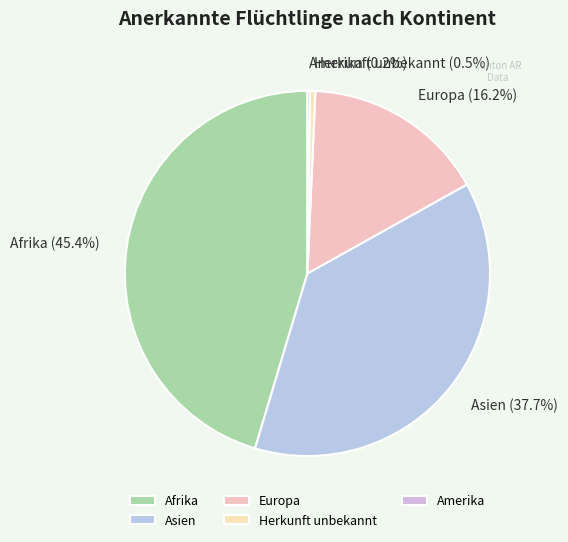

Does Asien represent more than half of the total?

No